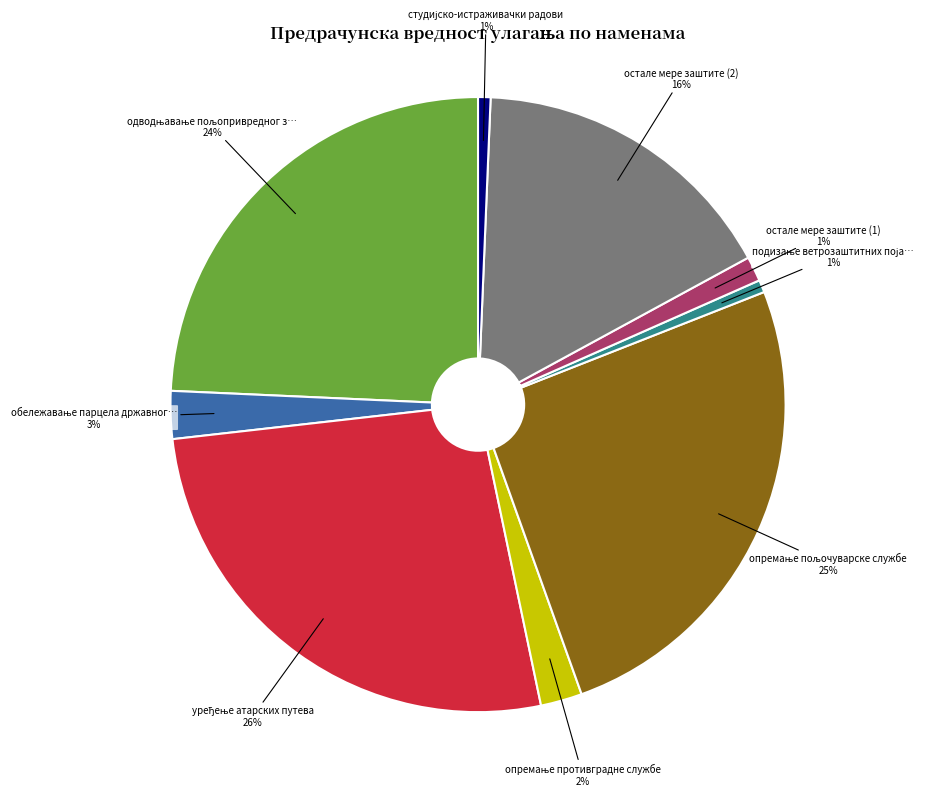

Does any single category account for the majority?

No